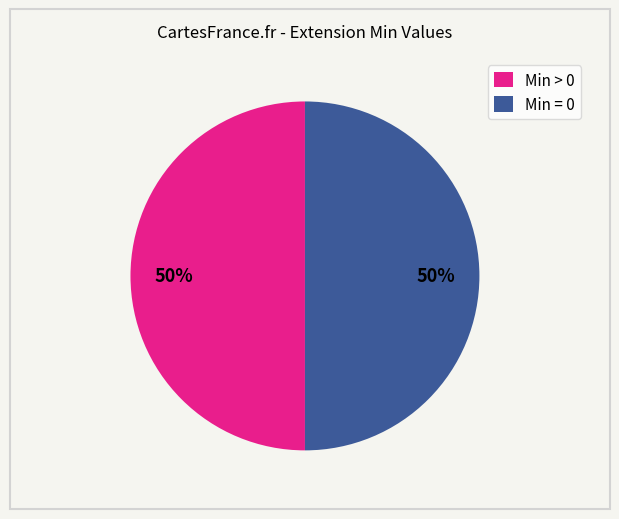

The Min > 0 slice represents 57% of the pie. True or false?

False